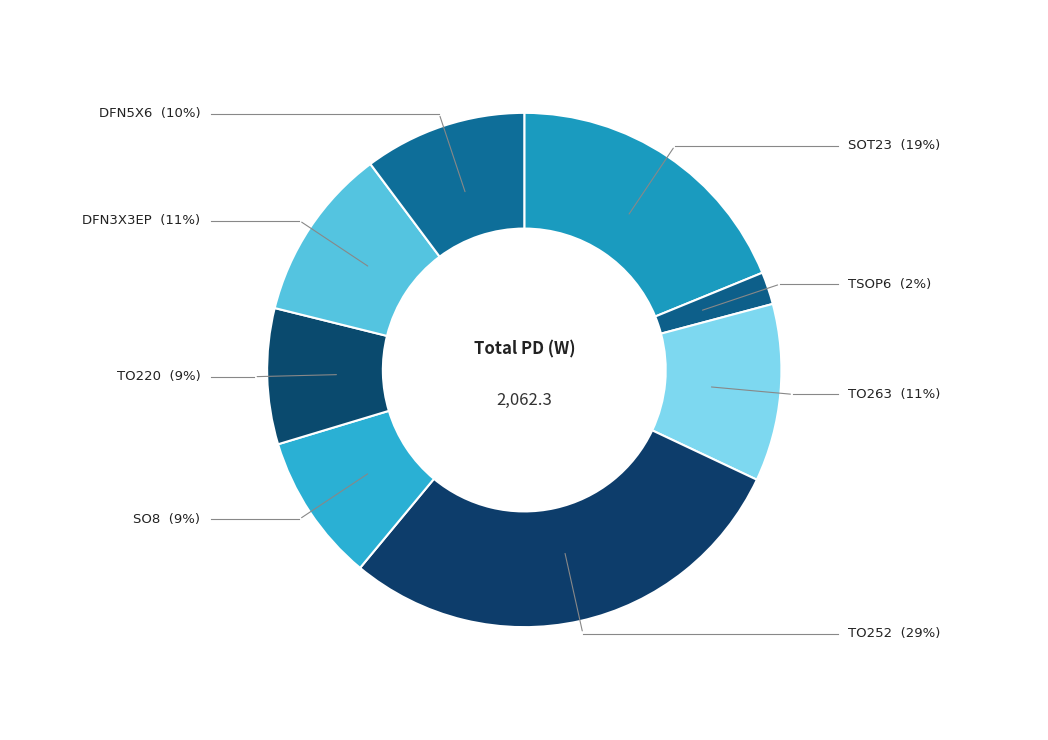

Rank the categories by value from lowest to highest.

TSOP6, TO220, SO8, DFN5X6, DFN3X3EP, TO263, SOT23, TO252